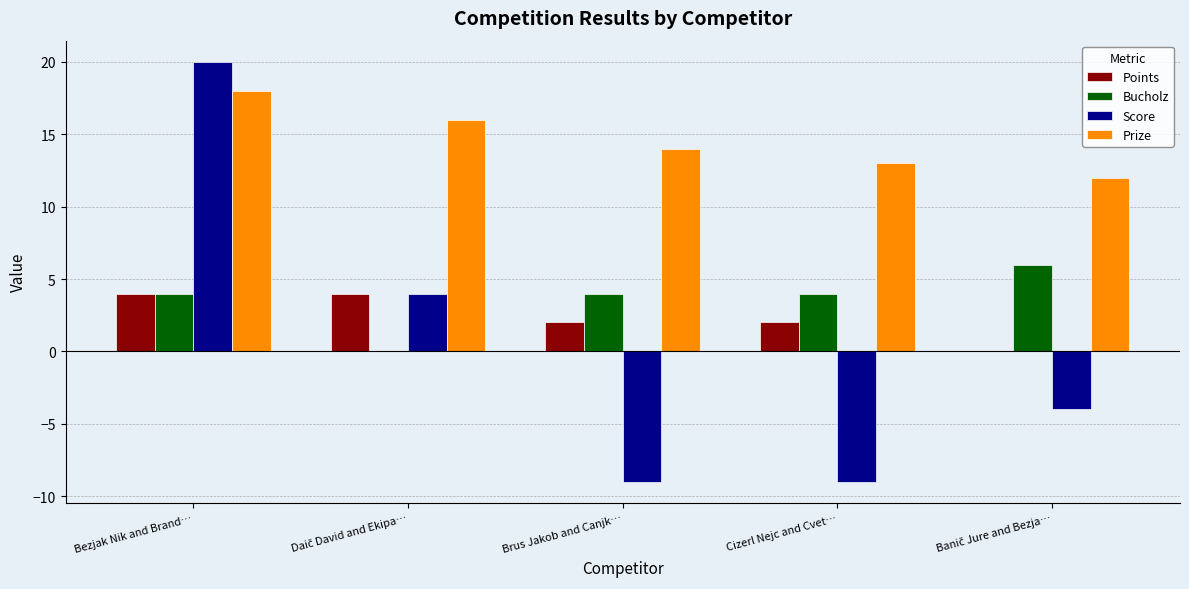

What is the sum of all Prize values?

73